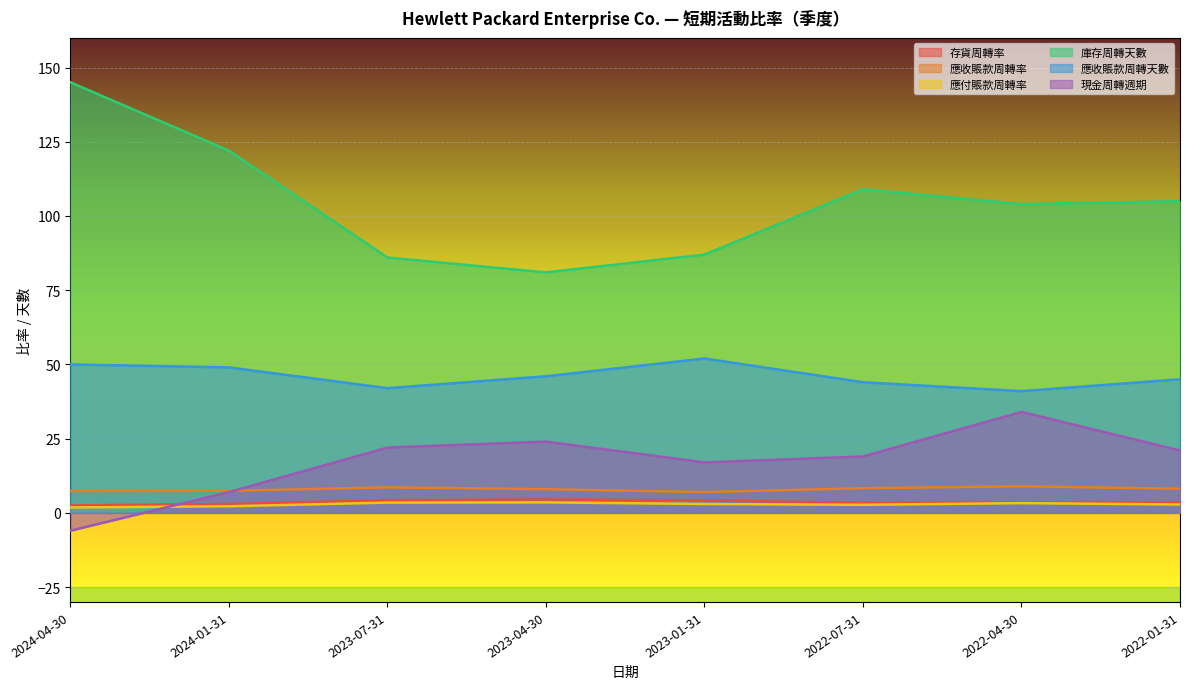

How many times do 現金周轉週期 and 應付賬款周轉率 cross each other?

1